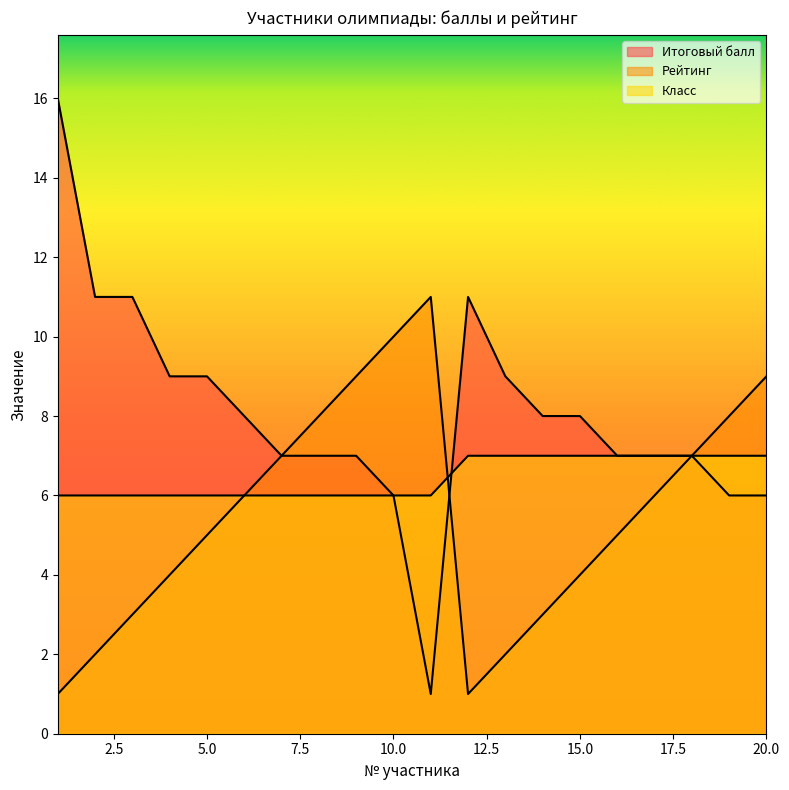

Which series has the widest spread of values?

Итоговый балл